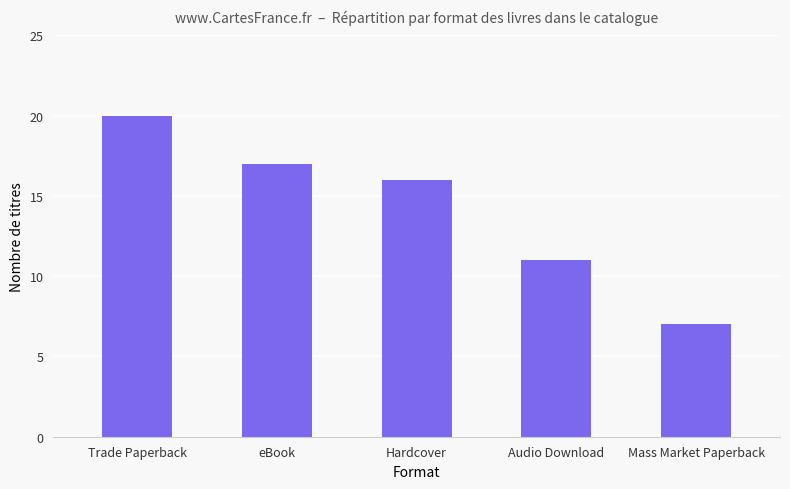

Between Mass Market Paperback and Trade Paperback, which is larger?

Trade Paperback